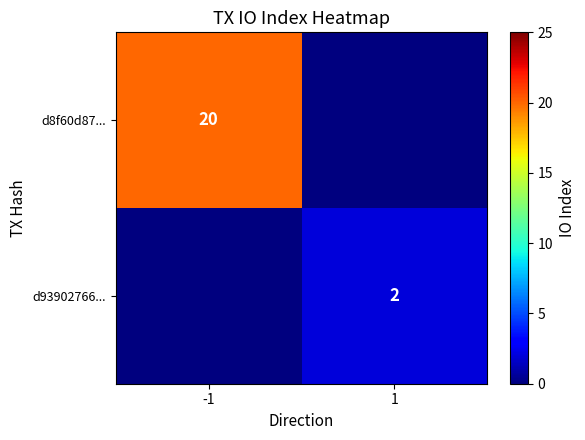

True or false: d93902766... has a value of 3 at 1.

False